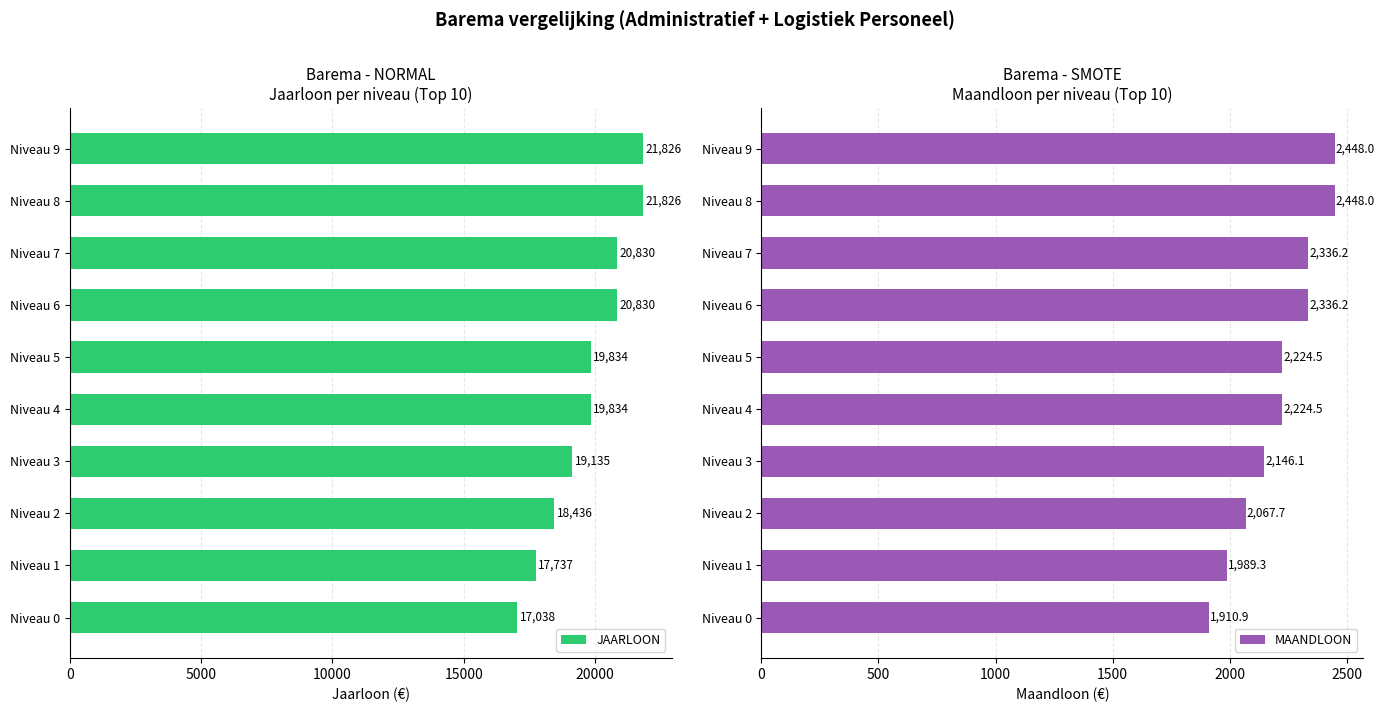

The value of JAARLOON at Niveau 7 is 7943.6. True or false?

False